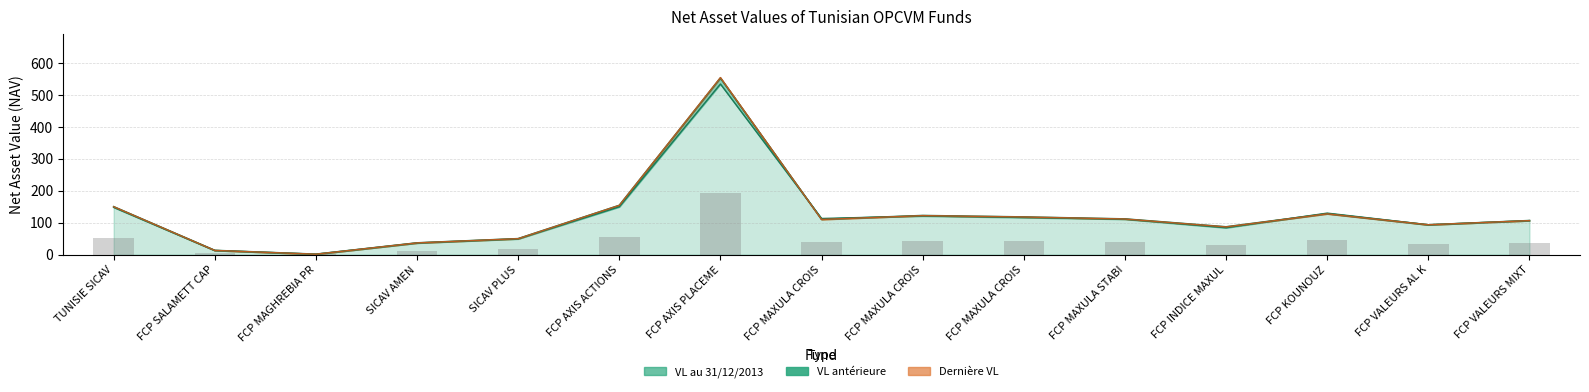

What is the sum of all VL anterieure values?

1835.0